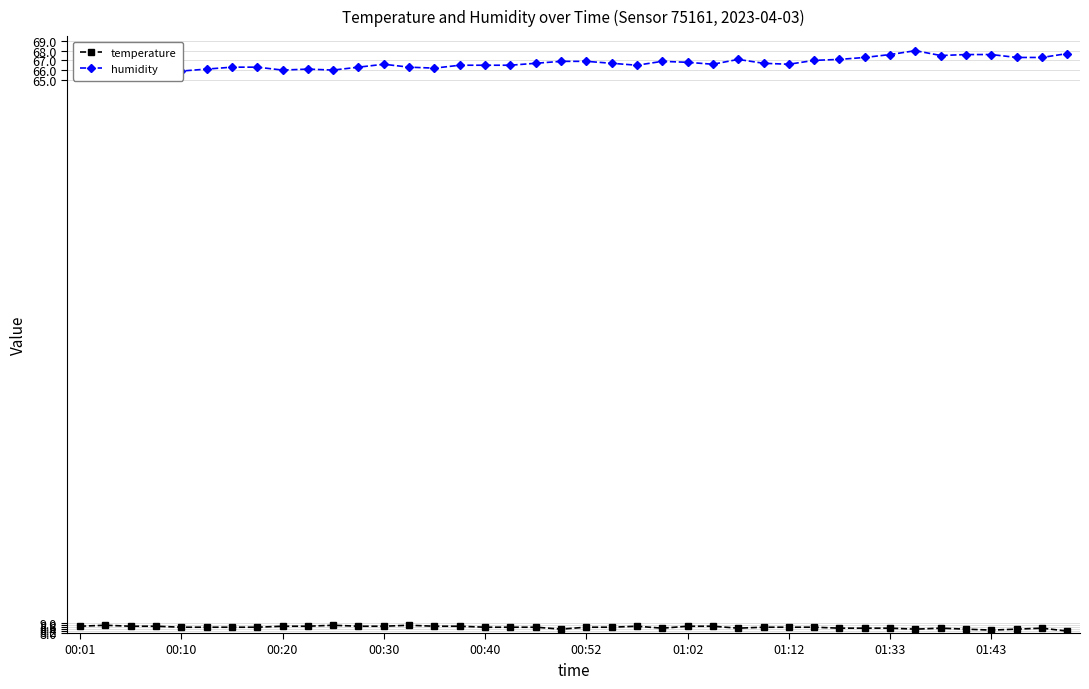

Is it true that temperature equals 4.0 at 00:10?

False